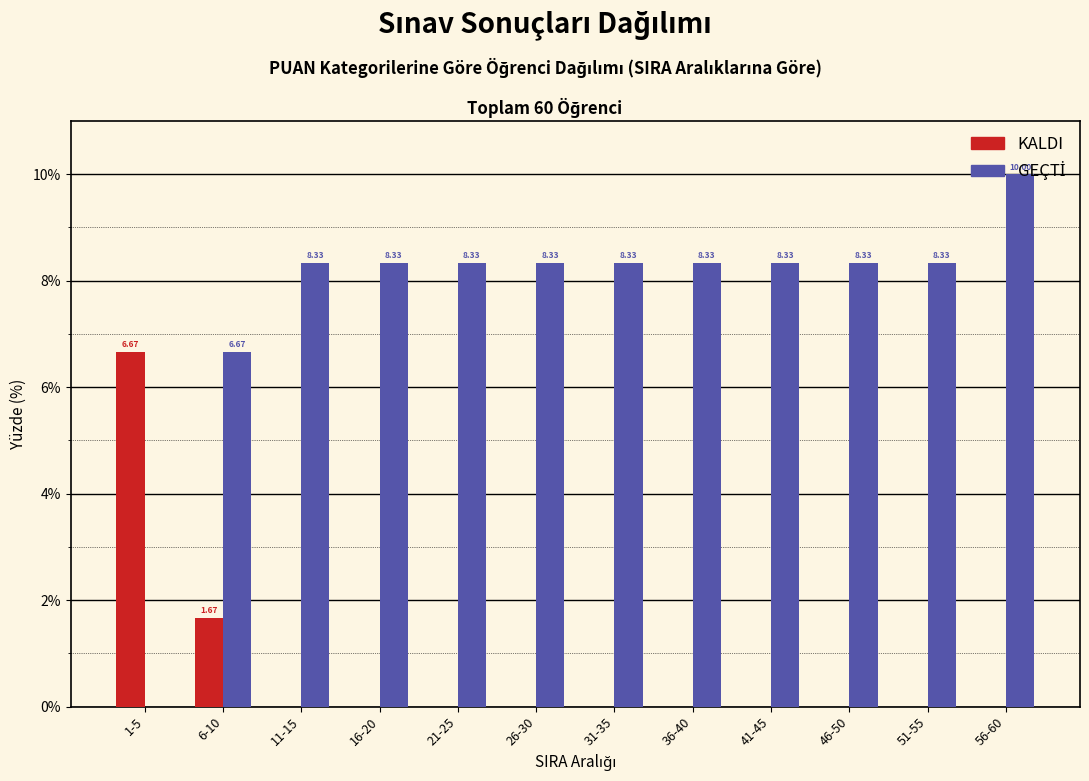

What is the total value across all series at 56-60?

10.0